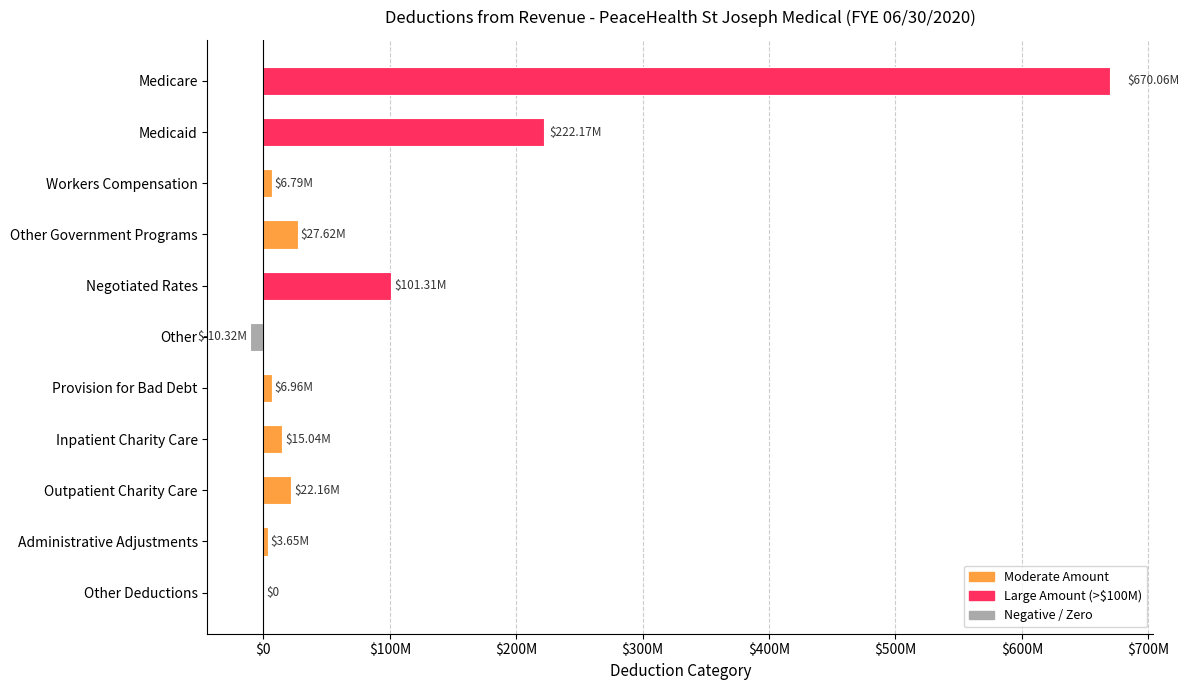

What is the average value?

96859531.8